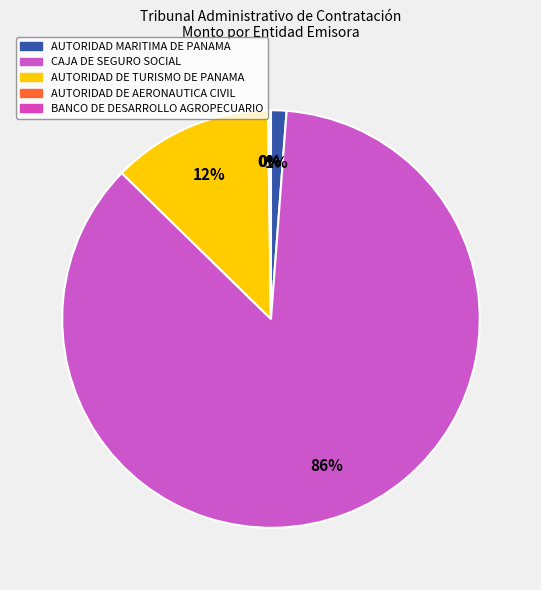

Which category has the biggest portion of the pie?

CAJA DE SEGURO SOCIAL